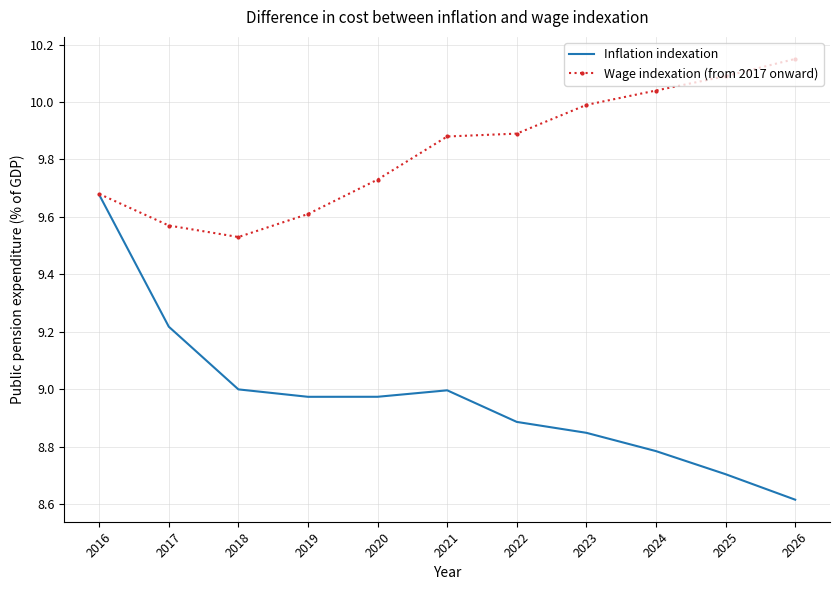

What is the difference between the highest and lowest values at 2022?

1.0